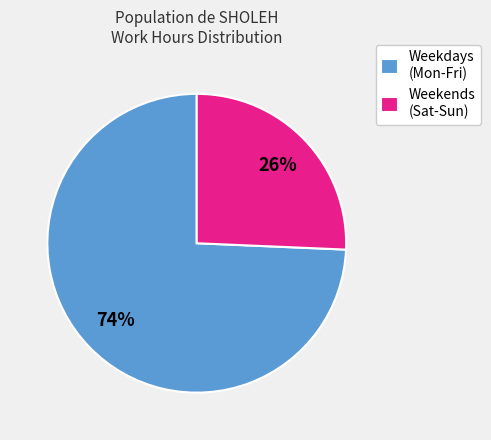

To the nearest percent, what is the average slice percentage?

50%